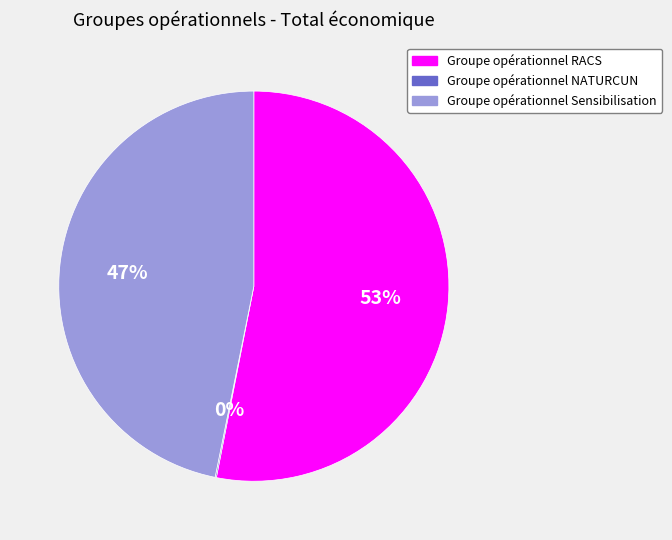

Which has a higher value, Groupe opérationnel Sensibilisation or Groupe opérationnel RACS?

Groupe opérationnel RACS